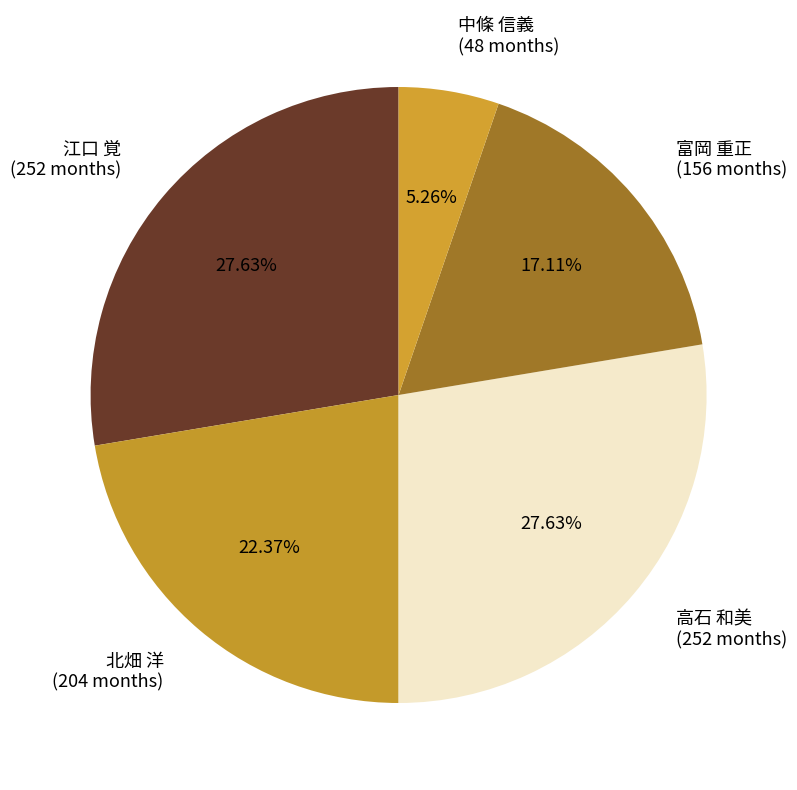

Between 中條 信義 (48 months) and 江口 覚 (252 months), which is larger?

江口 覚 (252 months)